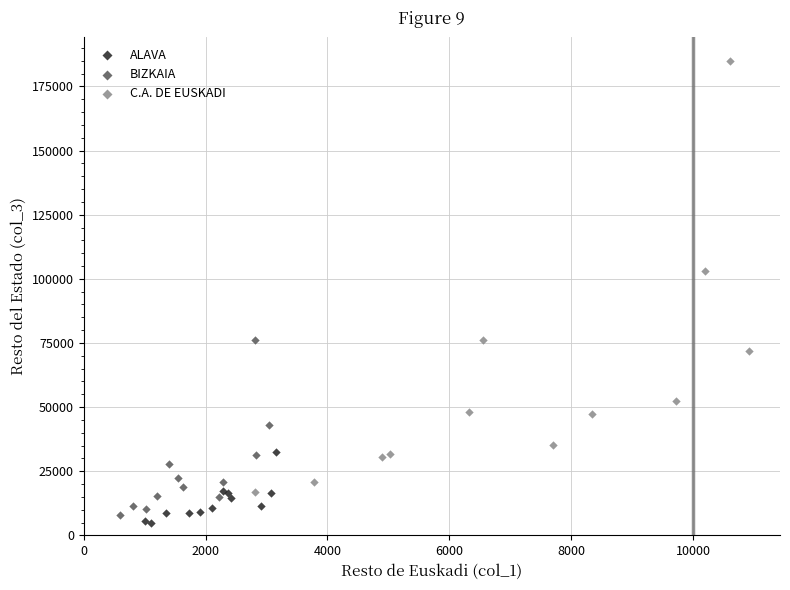

Which series contains the highest Y value?

C.A. DE EUSKADI